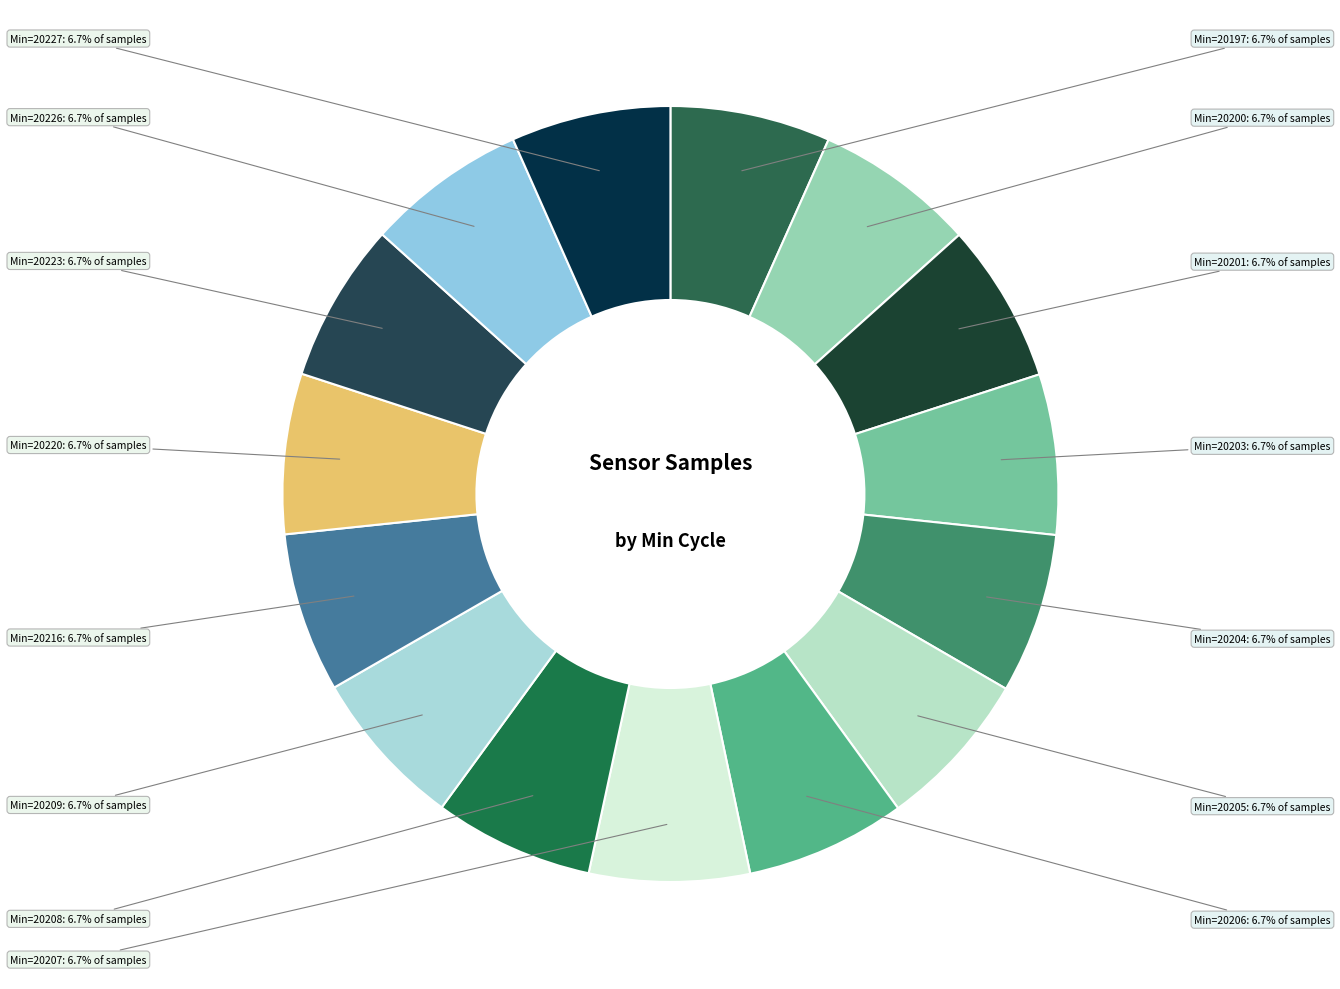

Count the number of slices in the pie.

15